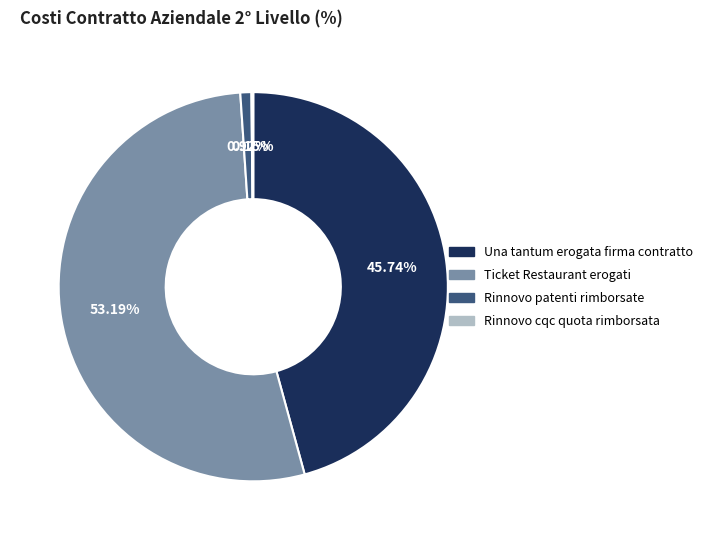

Between Una tantum erogata firma contratto and Ticket Restaurant erogati, which is larger?

Ticket Restaurant erogati